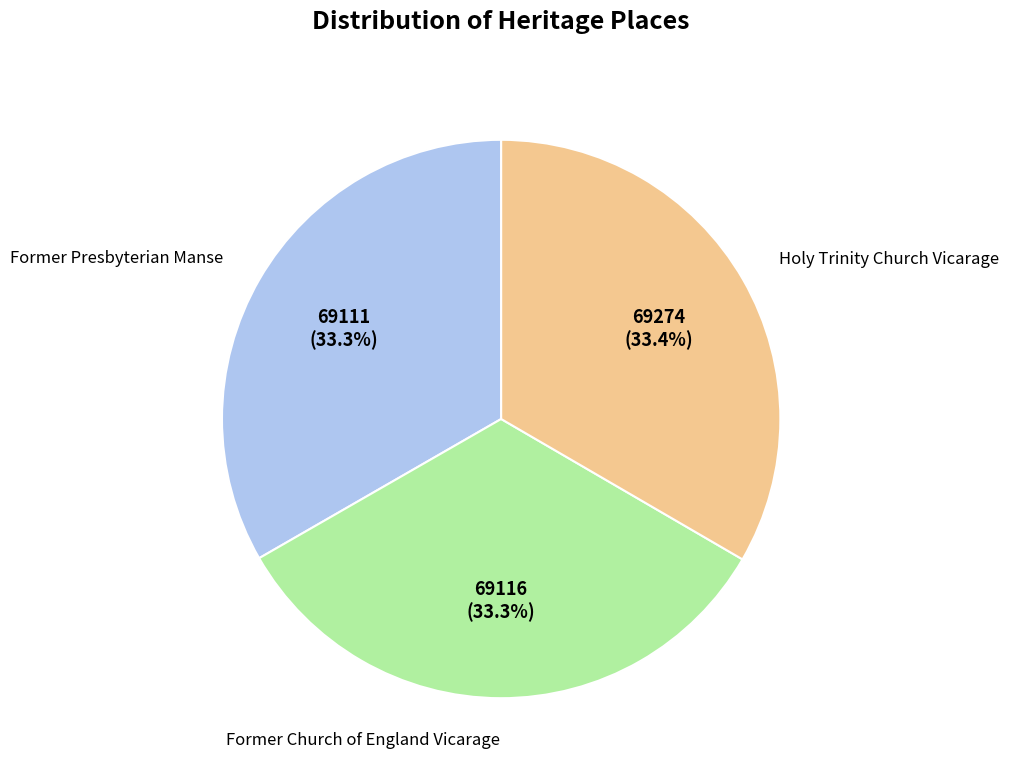

Is there a majority slice in this chart?

No